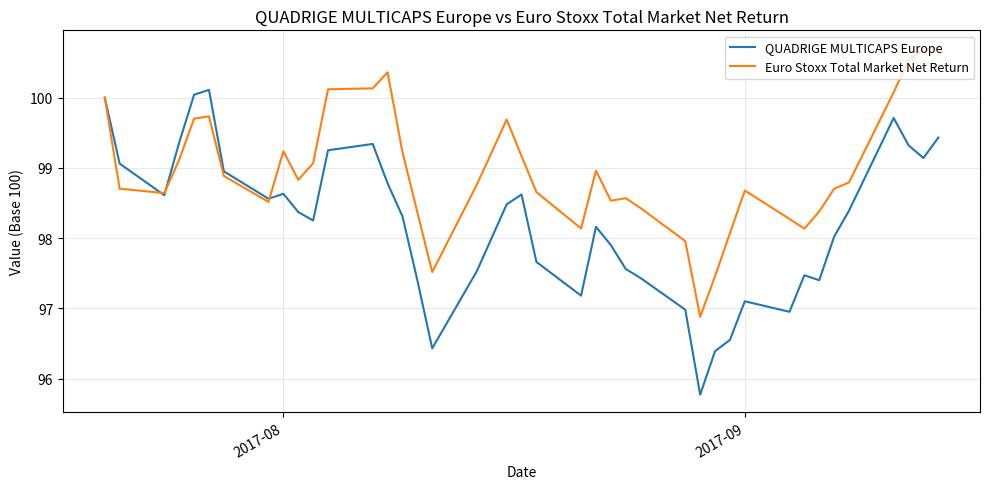

Which series has the largest range (max minus min)?

QUADRIGE MULTICAPS Europe